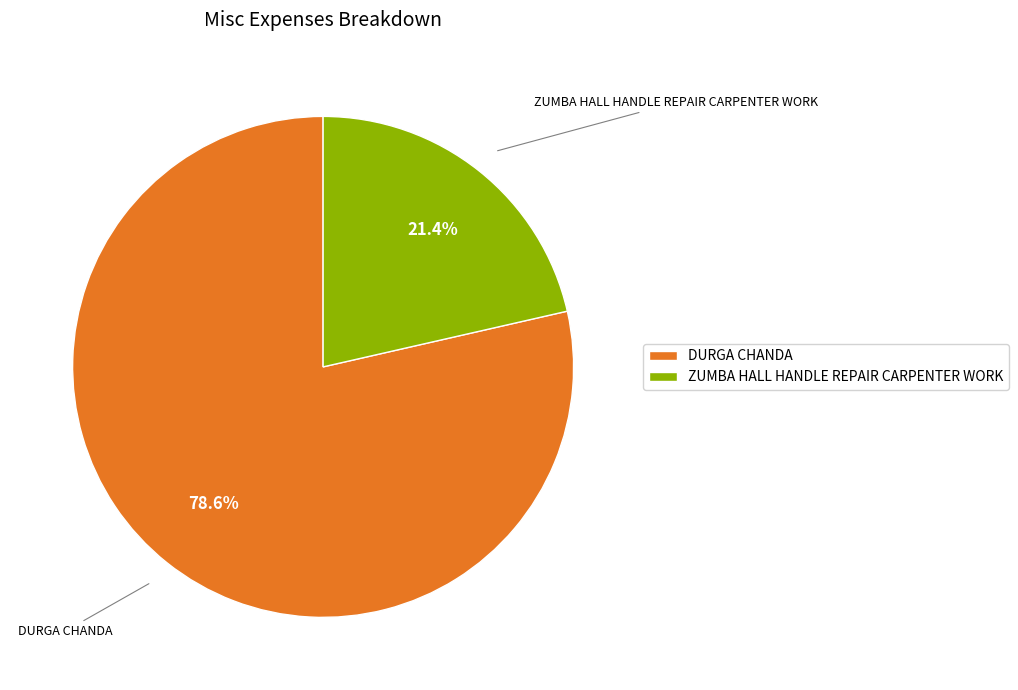

What is the majority slice?

DURGA CHANDA